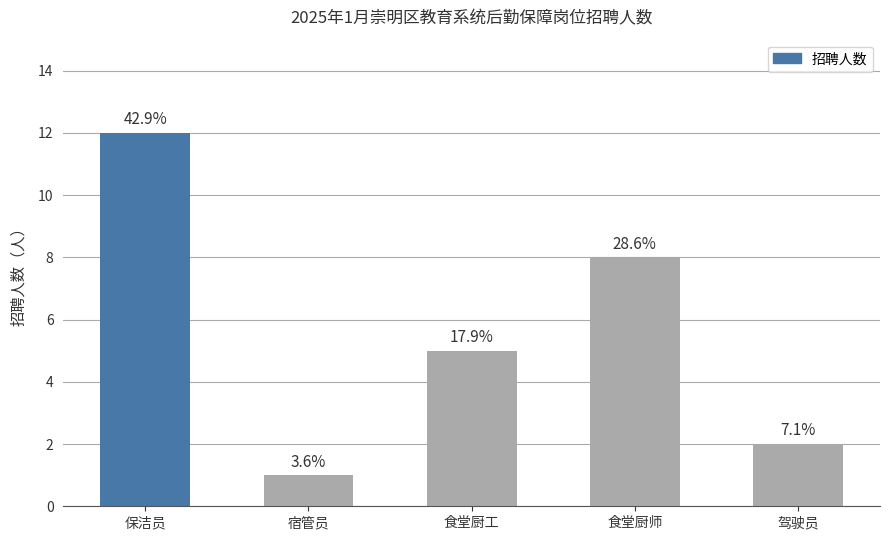

Which category has the lowest value across all series?

宿管员